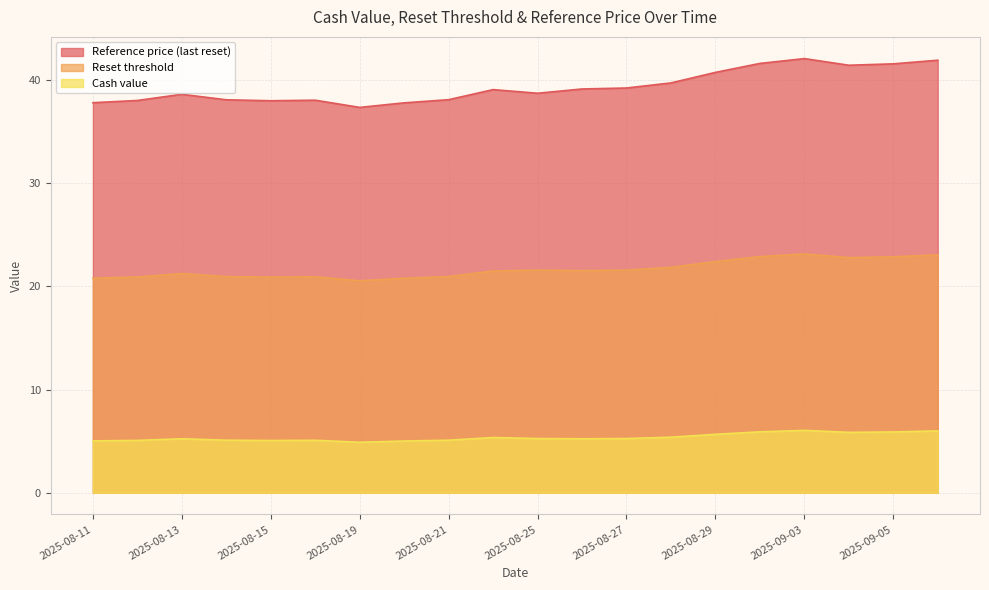

The value of Reset threshold at 2025-09-02 is 22.9. True or false?

True